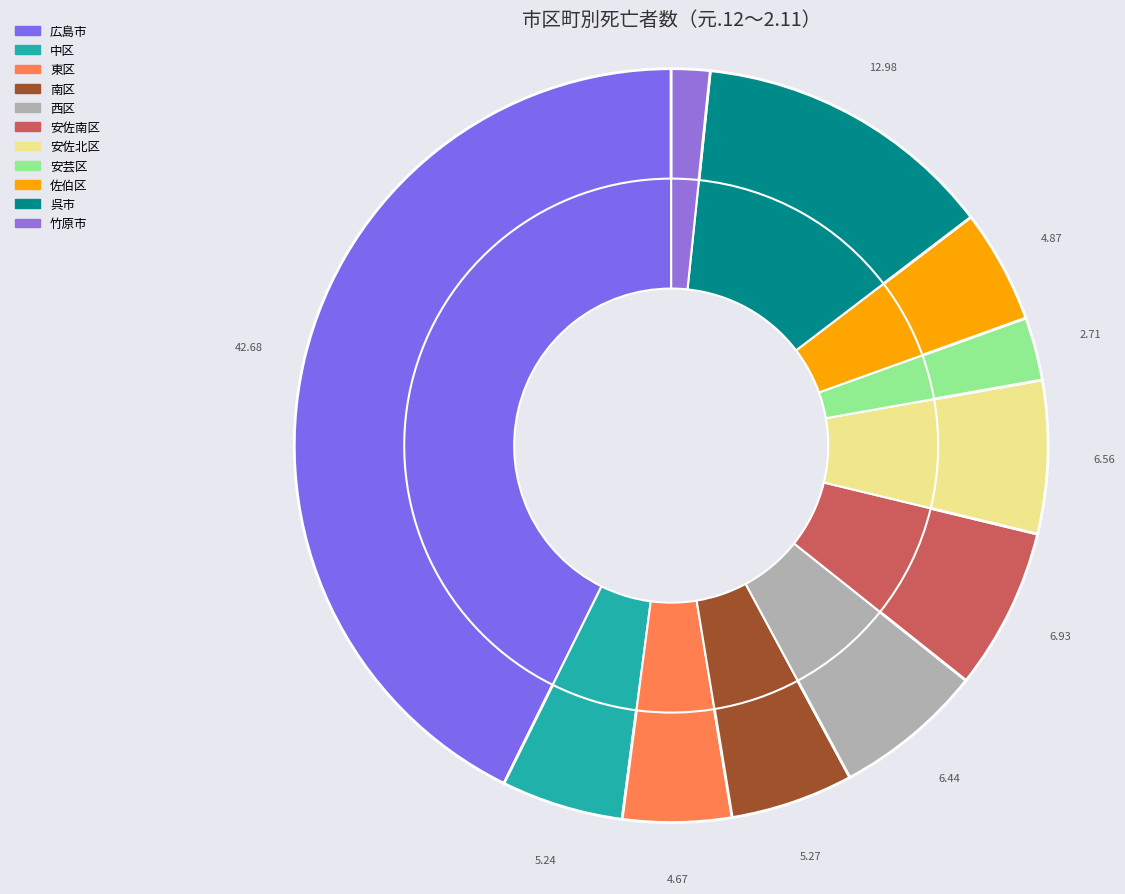

To the nearest percent, what is the difference between the 安芸区 and 西区 slice percentages?

4%